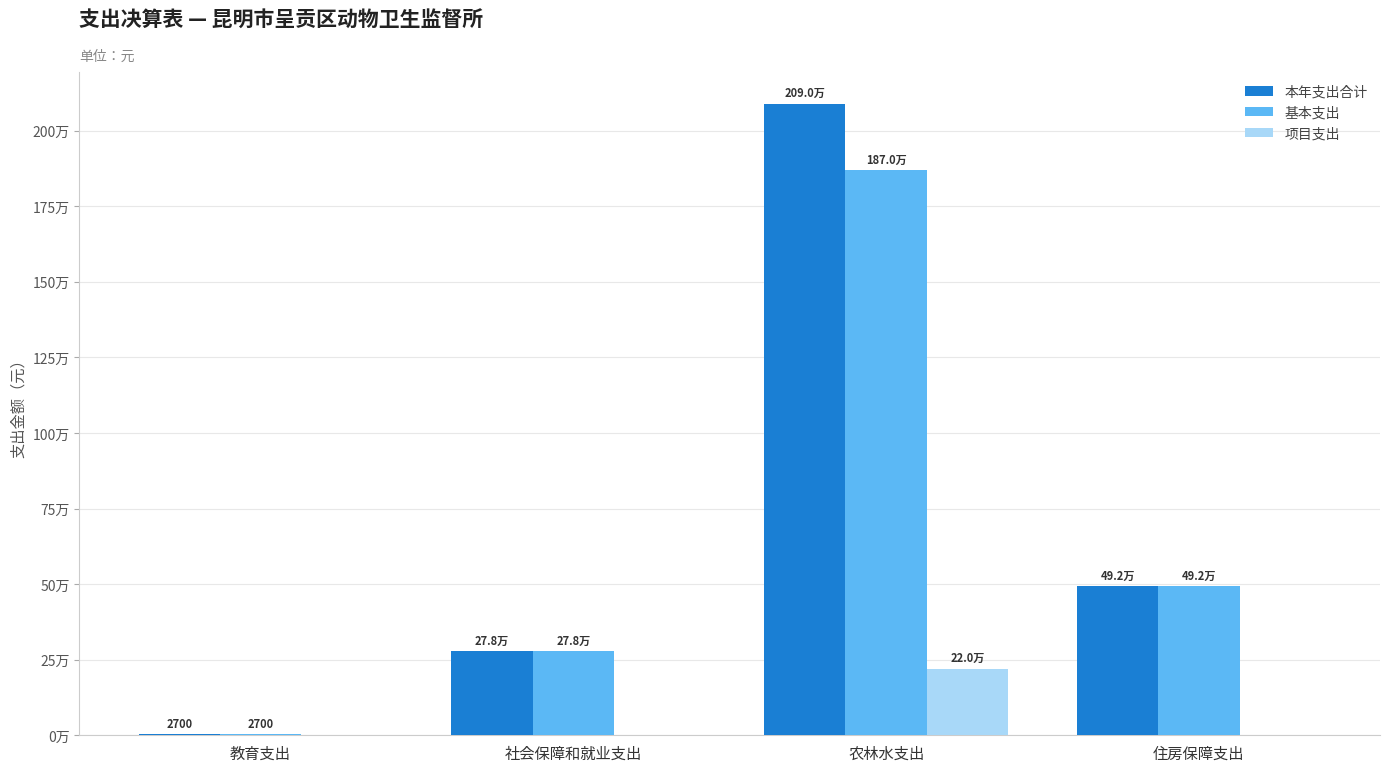

Does the chart contain stacked bars?

No